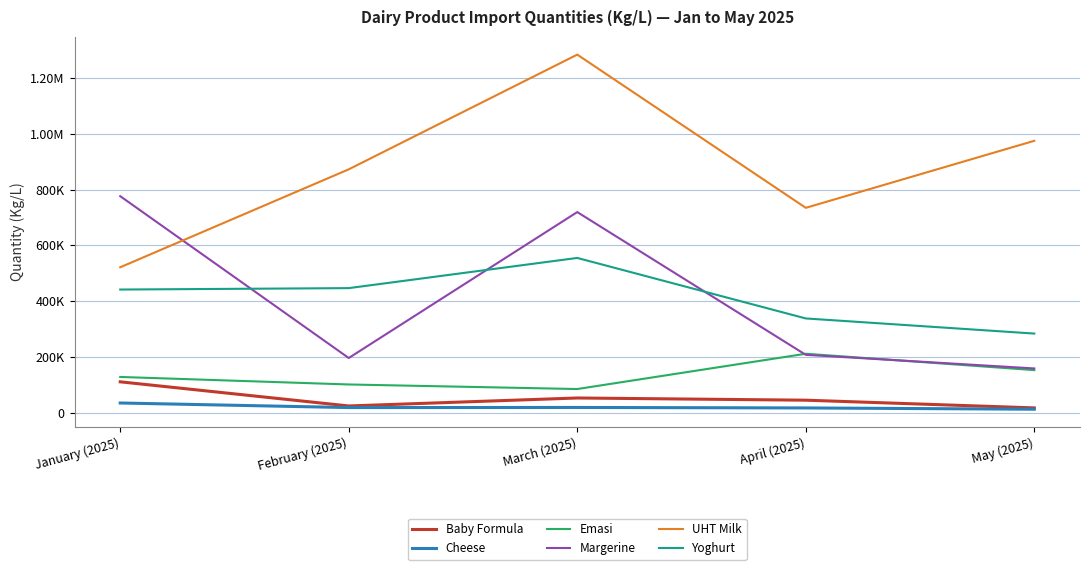

What are all the series names shown in the legend?

Baby Formula, Cheese, Emasi, Margerine, UHT Milk, Yoghurt